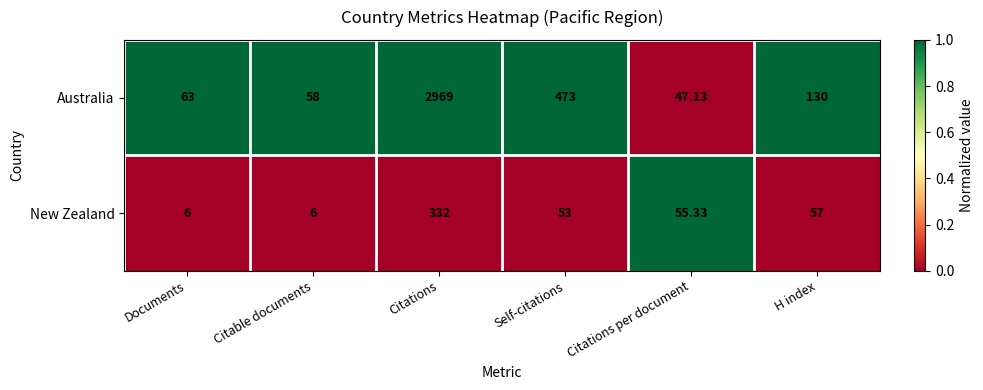

Which series has the widest spread of values?

Australia